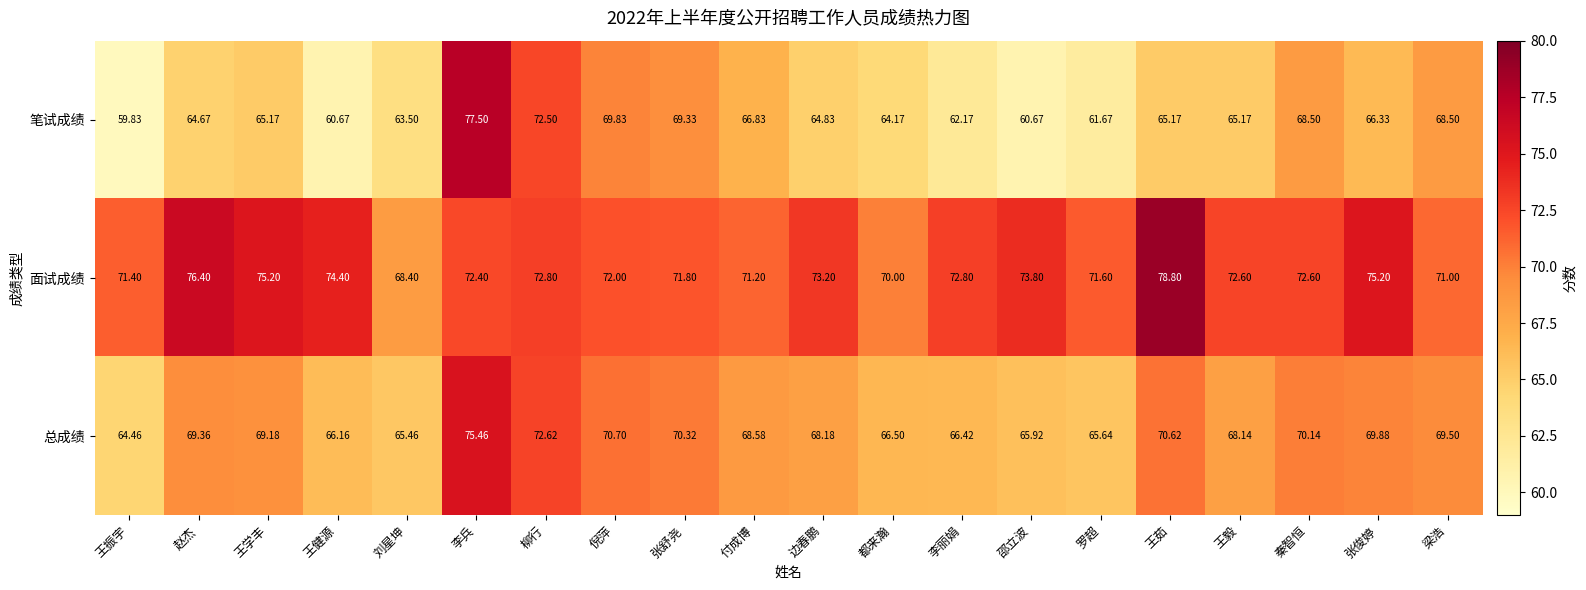

What is the greatest value displayed?

78.8